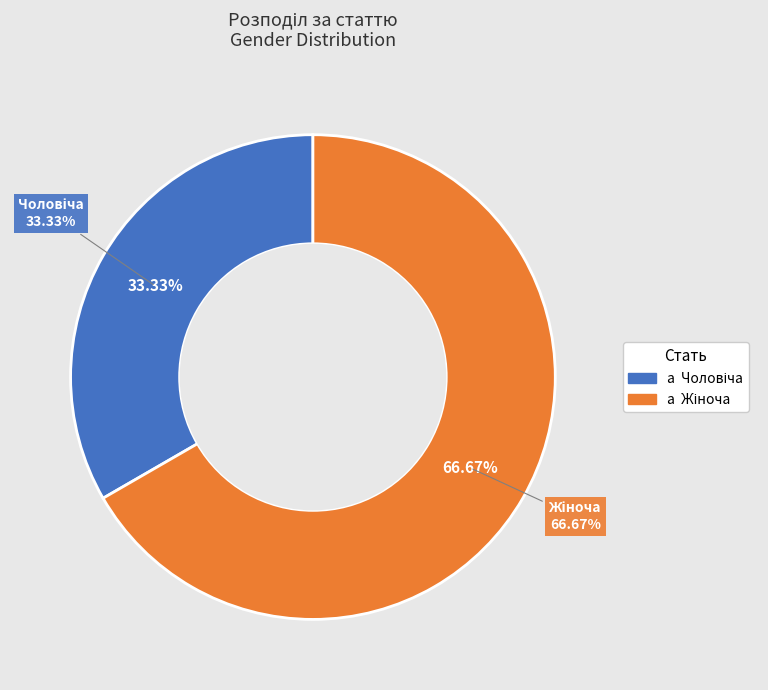

To the nearest percent, what is the average slice percentage?

50%